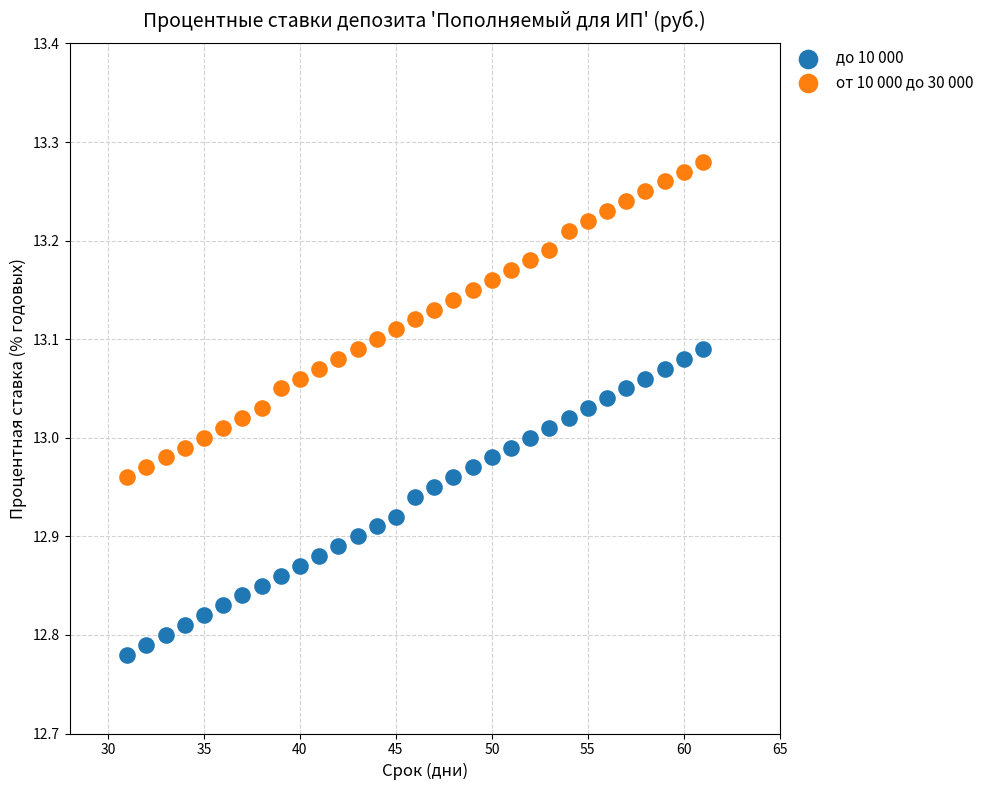

Which series contains the highest Y value?

от 10 000 до 30 000